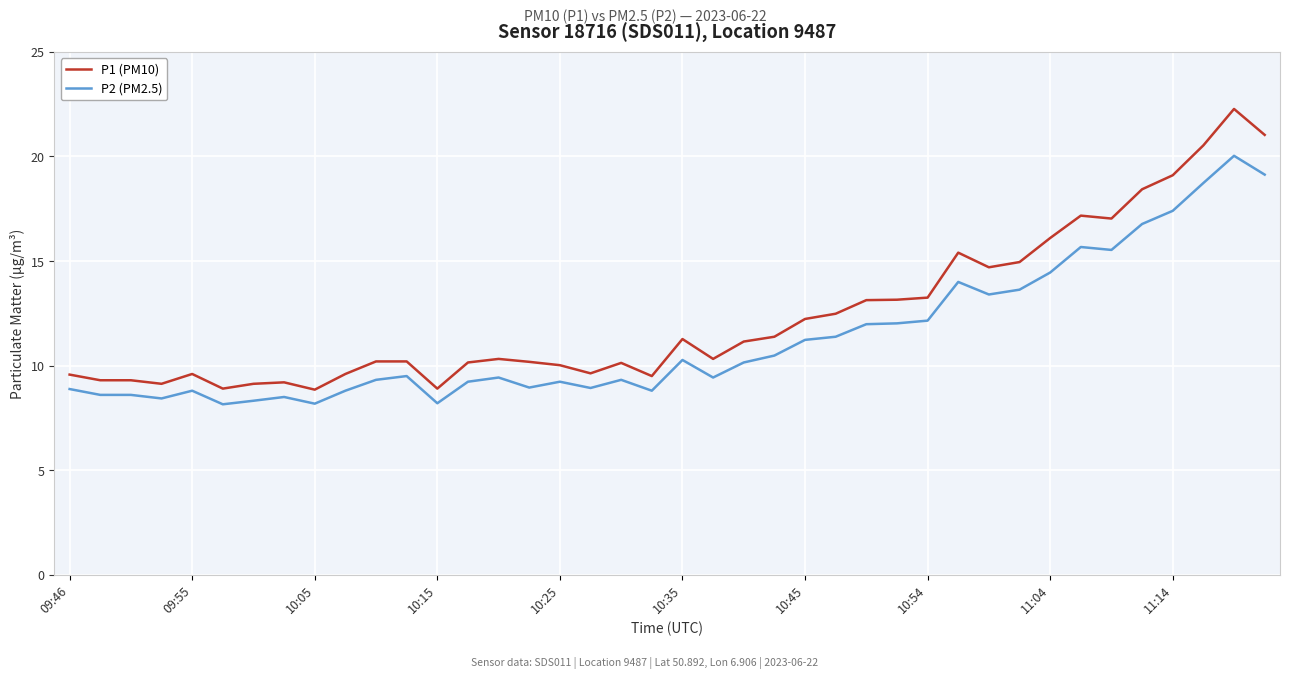

Rank the series by their average value, from highest to lowest.

P1 (PM10), P2 (PM2.5)